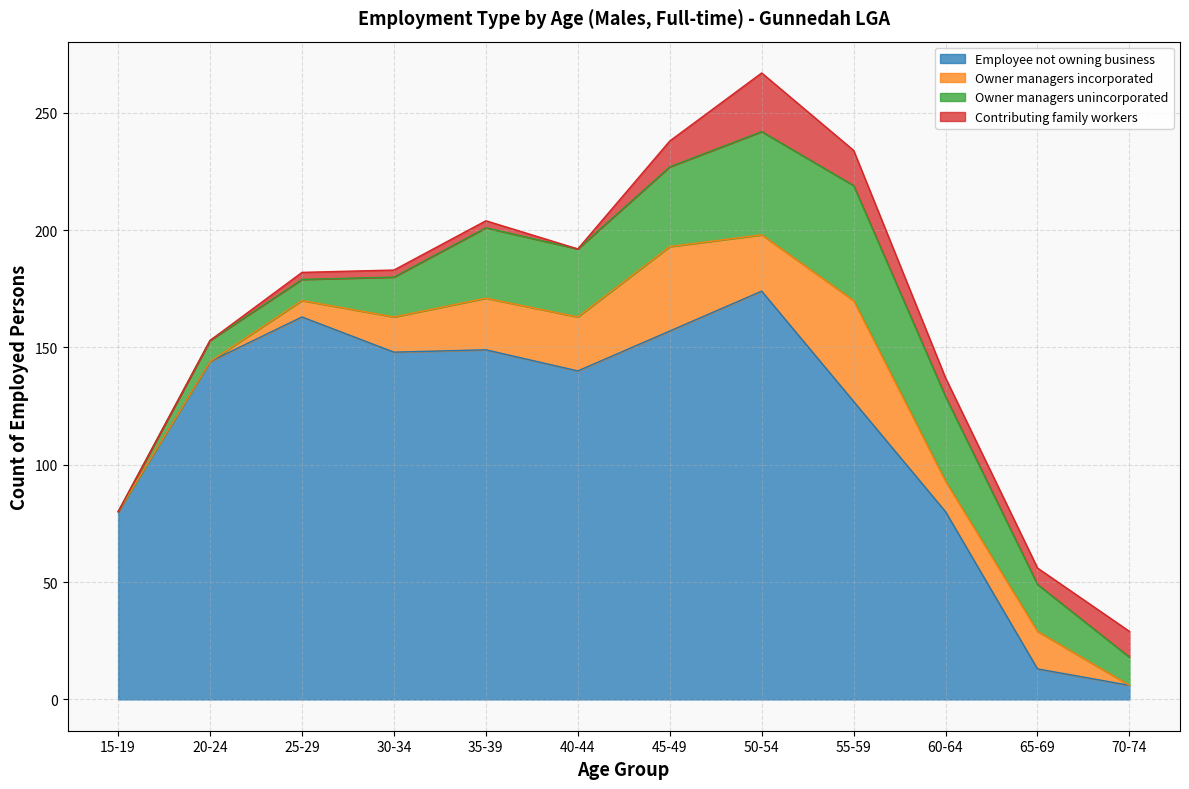

Rank the series by their maximum value, from lowest to highest.

Contributing family workers, Owner managers incorporated, Owner managers unincorporated, Employee not owning business